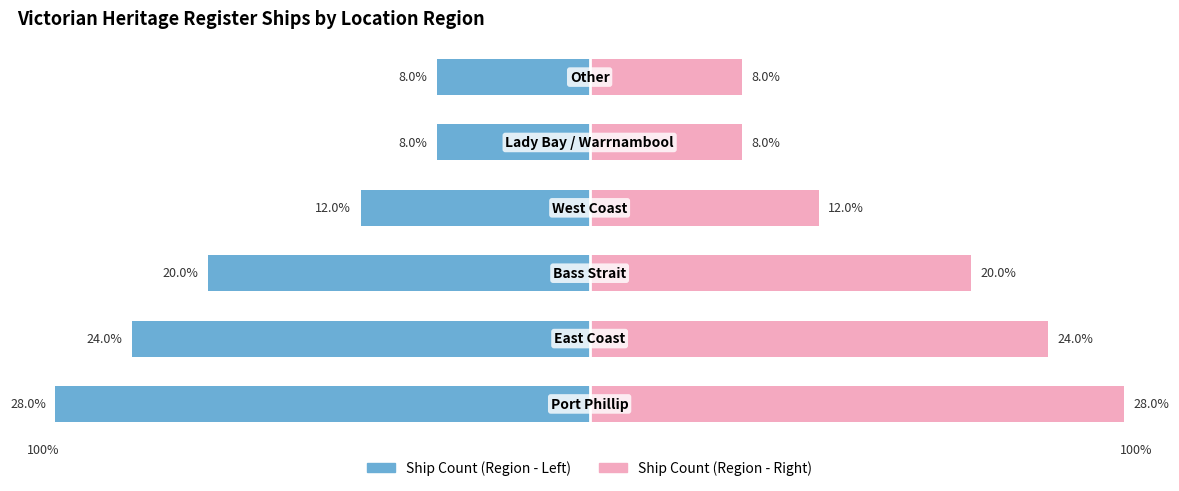

List the series in order of their peak value, lowest first.

Ship Count (left view), Ship Count (right view)